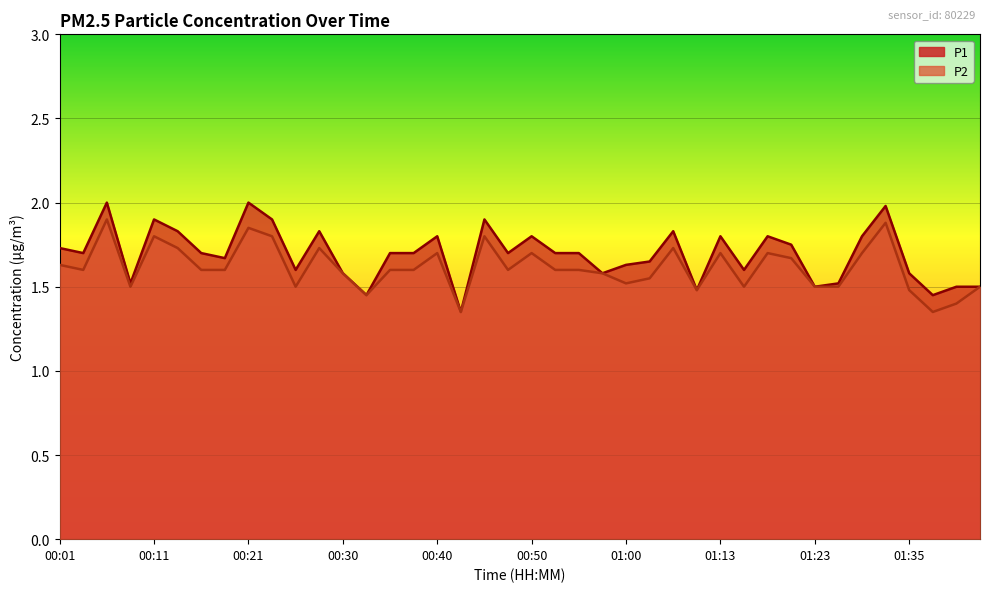

True or false: P1 has a value of 0.9 at 01:40.

False